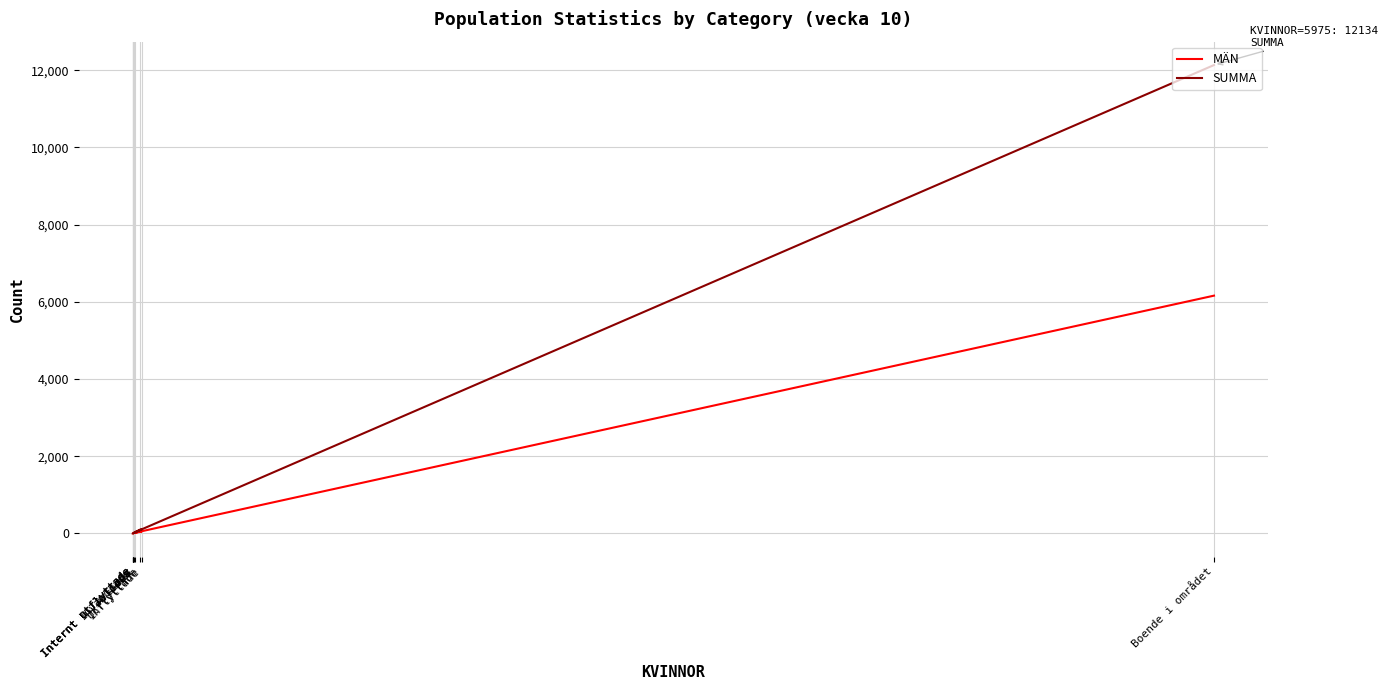

True or false: SUMMA and MÄN cross at least once.

False